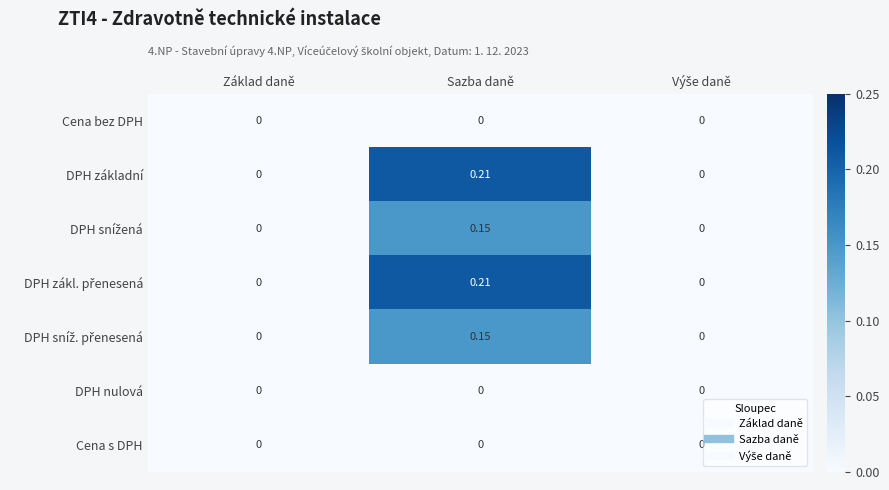

At which category is the sum across all series the highest?

Sazba daně